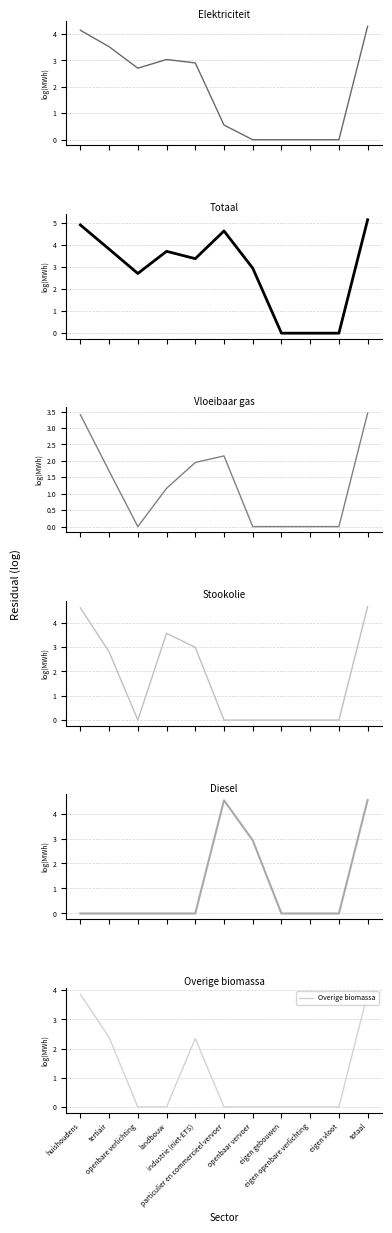

Which category has the lowest value across all series?

openbaar vervoer